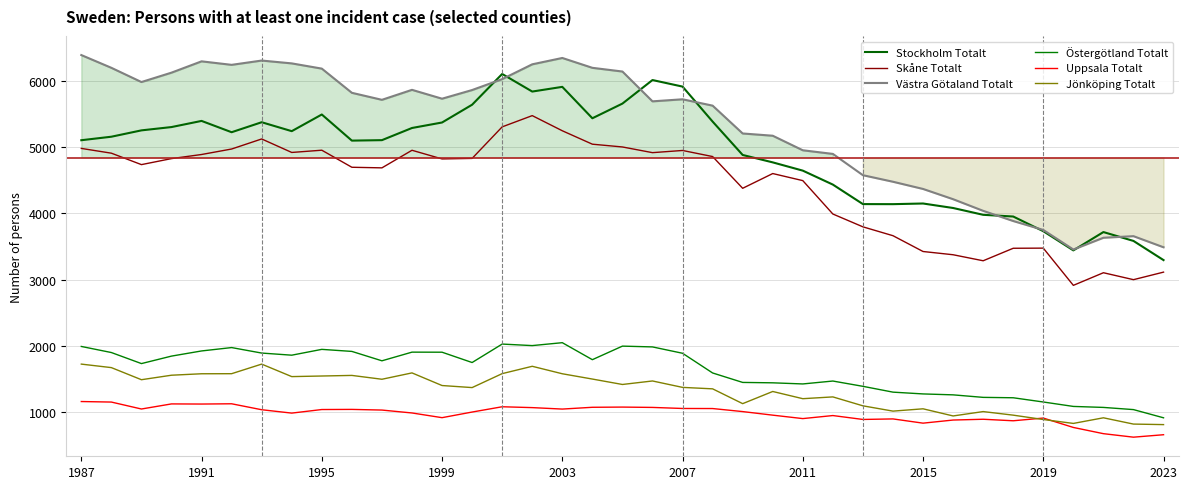

What is the sum of all Västra Götaland Totalt values?

196864